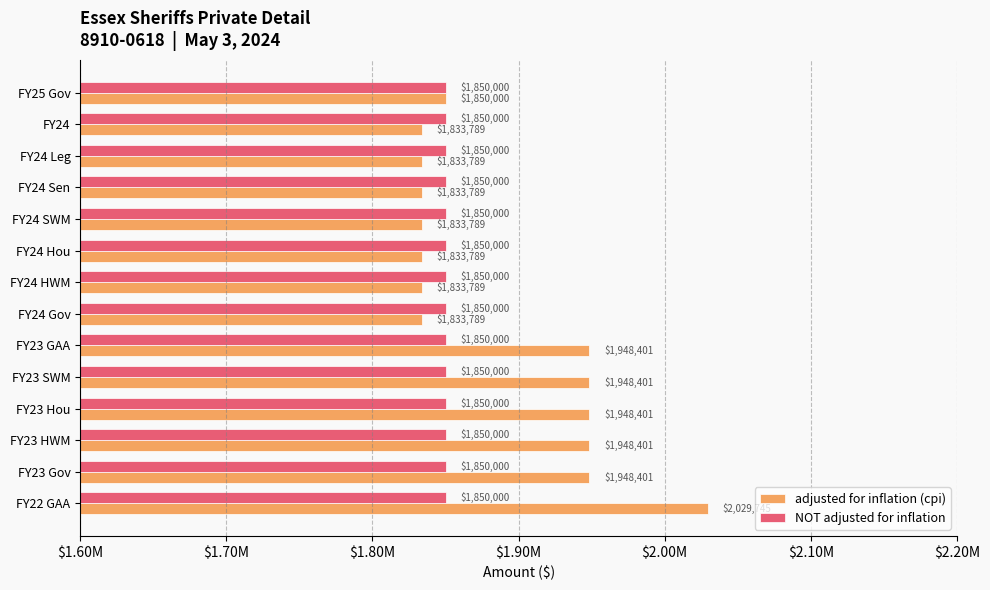

List the series in order of their overall mean, lowest first.

NOT adjusted for inflation, adjusted for inflation (cpi)